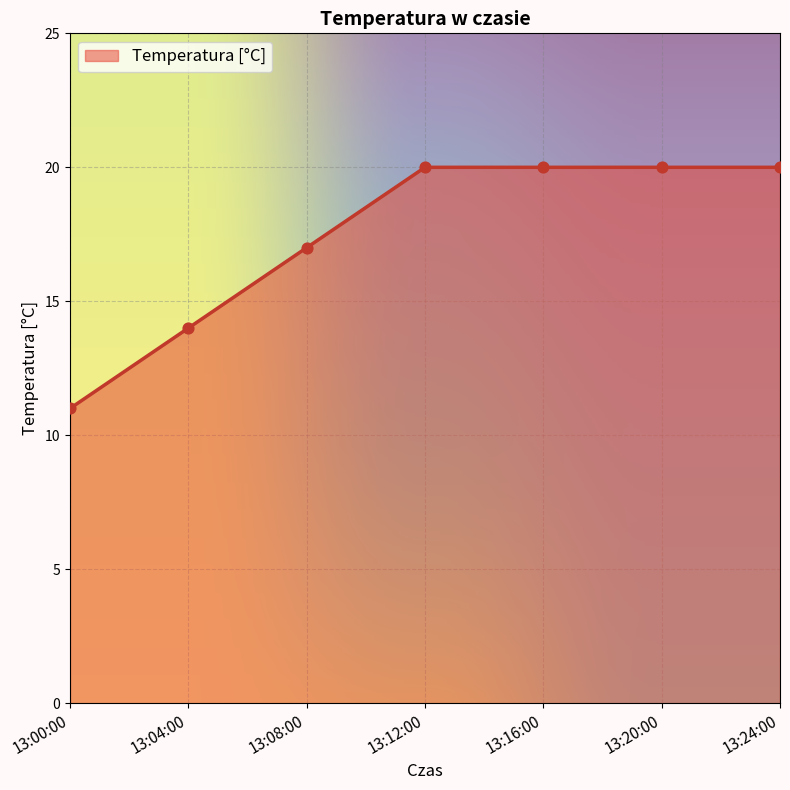

Which has a higher value, 13:00:00 or 13:16:00?

13:16:00